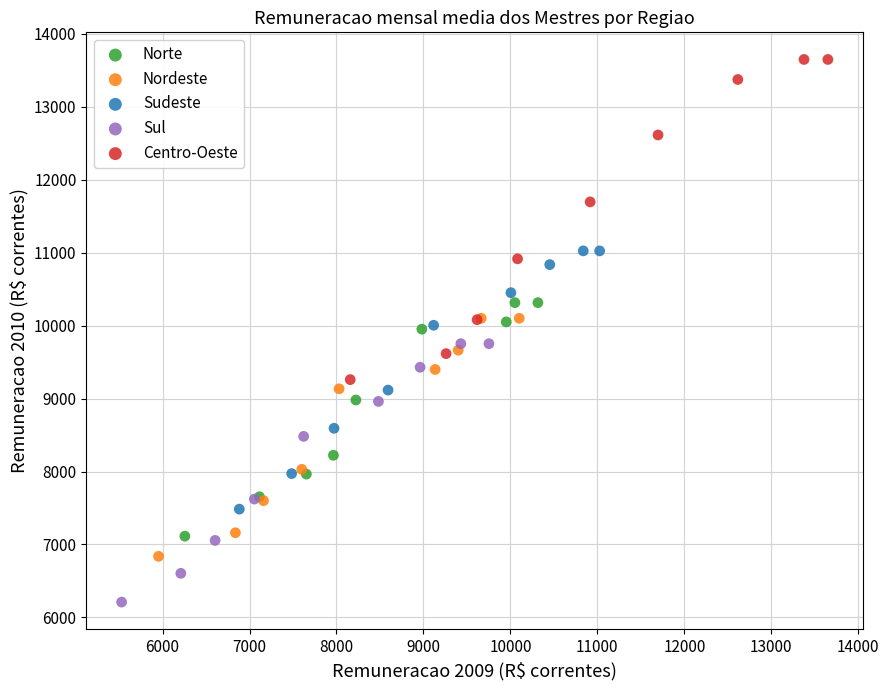

Which series contains the lowest Y value?

Sul